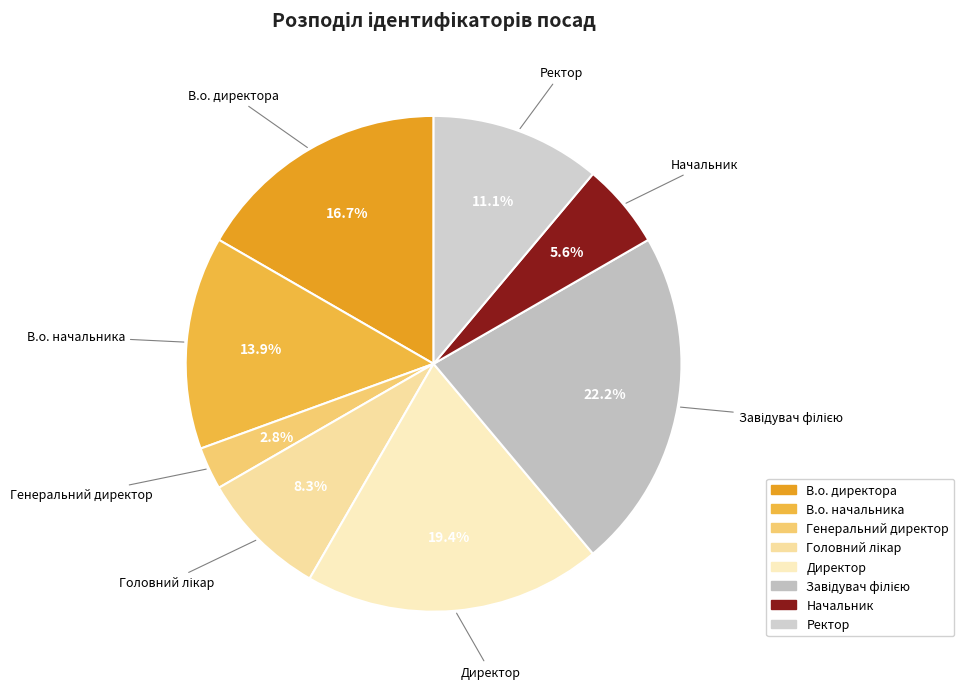

What percentage is NOT represented by В.о. директора?

83.3%